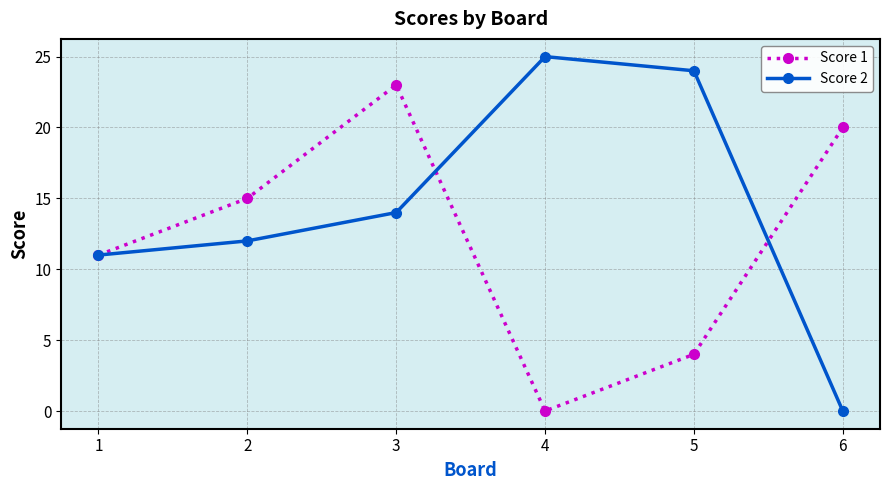

What is the greatest value displayed?

25